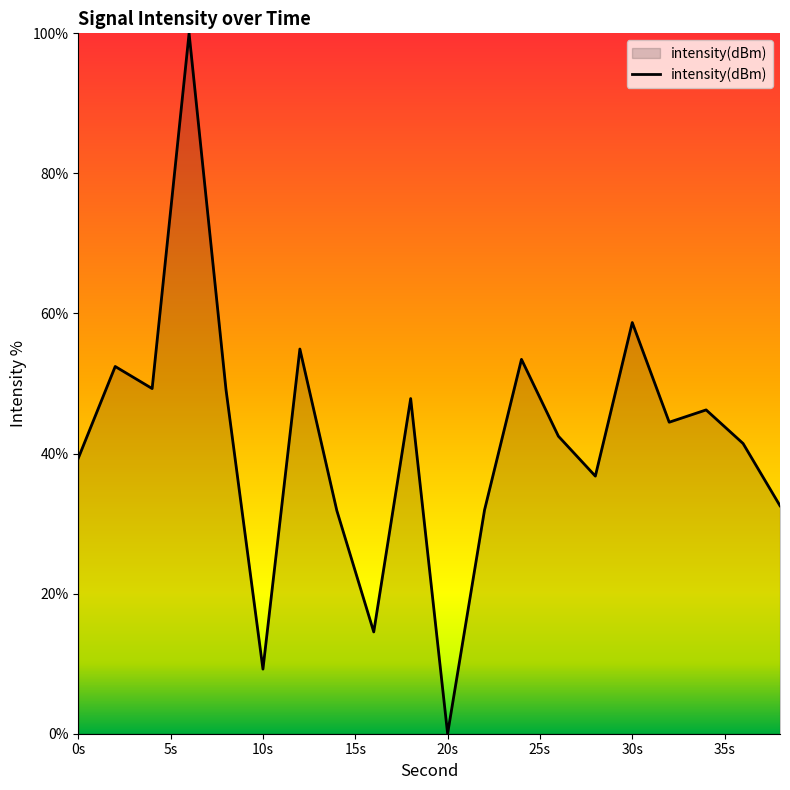

What is the greatest value displayed?

100.0